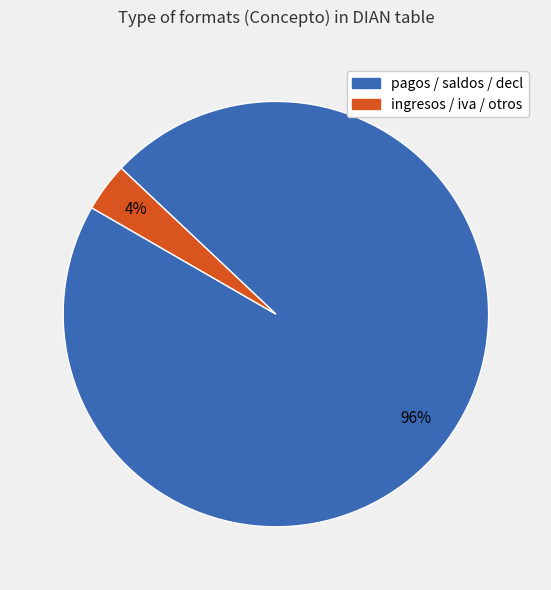

Does any single category account for the majority?

Yes